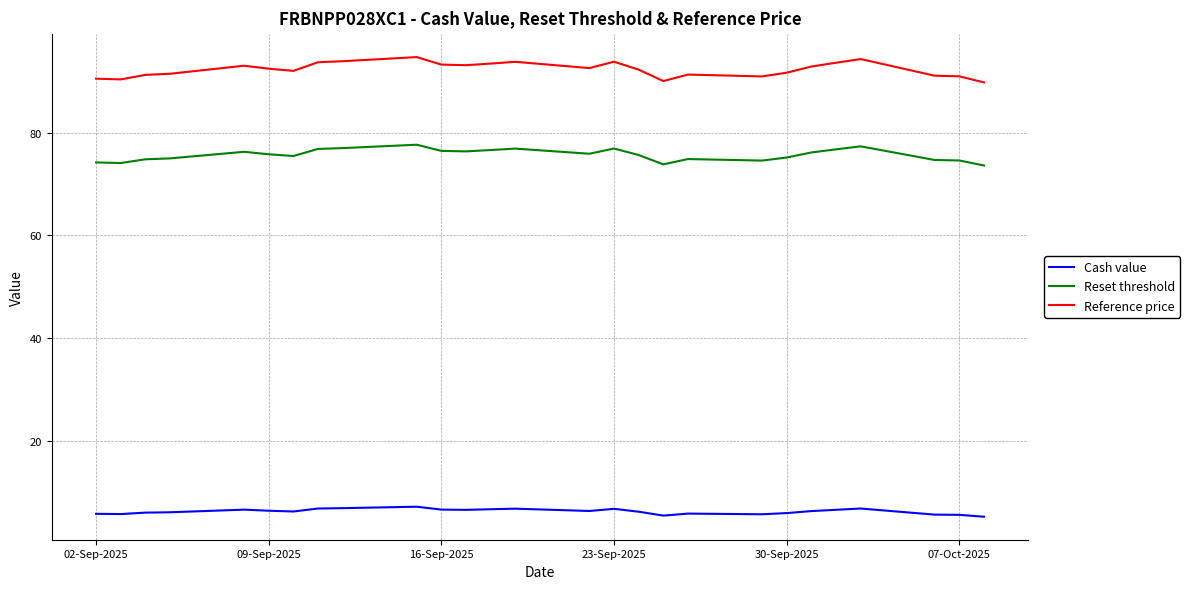

Which series has the largest total across all categories?

Reference price